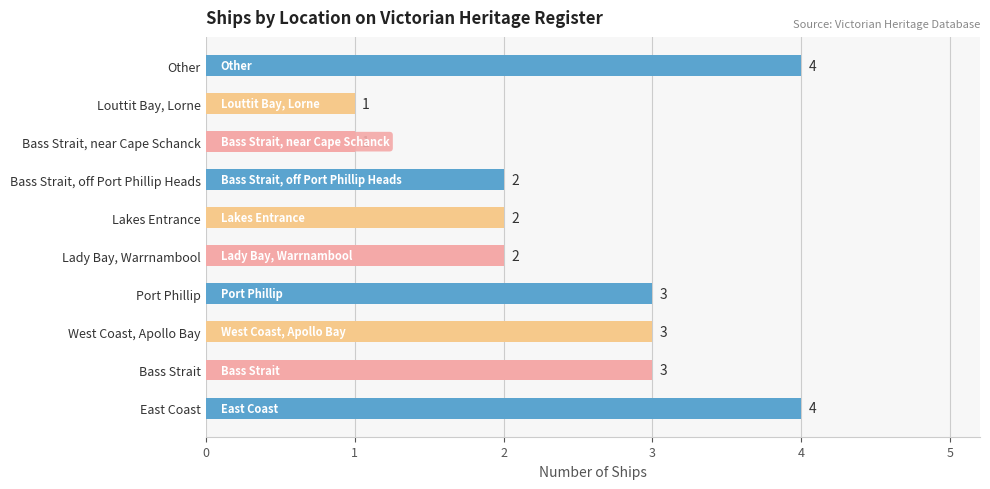

What is the change in value from Bass Strait, near Cape Schanck to Other?

+3